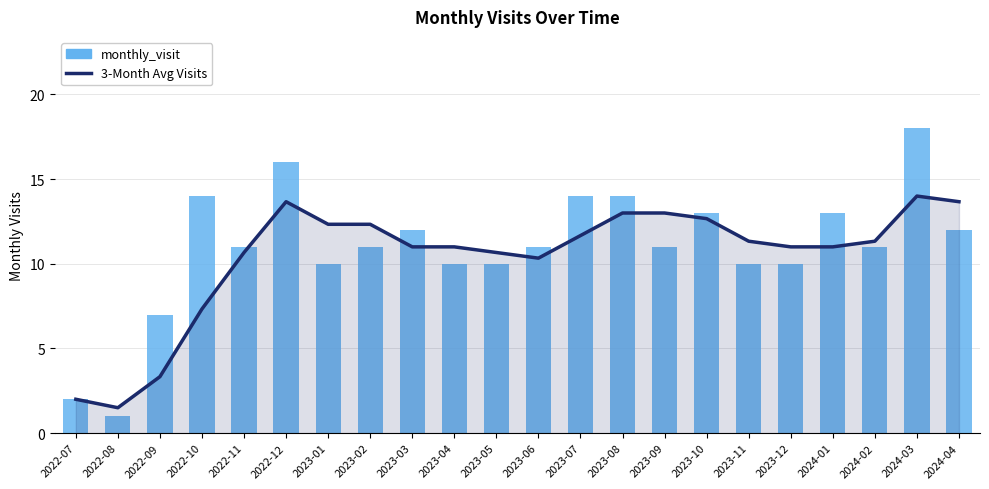

Reading right to left, extract all data points from this chart.

3-Month Avg Visits: 2024-04=13.7	2024-03=14.0	2024-02=11.3	2024-01=11.0	2023-12=11.0	2023-11=11.3	2023-10=12.7	2023-09=13.0	2023-08=13.0	2023-07=11.7	2023-06=10.3	2023-05=10.7	2023-04=11.0	2023-03=11.0	2023-02=12.3	2023-01=12.3	2022-12=13.7	2022-11=10.7	2022-10=7.3	2022-09=3.3	2022-08=1.5	2022-07=2.0
monthly_visit: 2024-04=12.0	2024-03=18.0	2024-02=11.0	2024-01=13.0	2023-12=10.0	2023-11=10.0	2023-10=13.0	2023-09=11.0	2023-08=14.0	2023-07=14.0	2023-06=11.0	2023-05=10.0	2023-04=10.0	2023-03=12.0	2023-02=11.0	2023-01=10.0	2022-12=16.0	2022-11=11.0	2022-10=14.0	2022-09=7.0	2022-08=1.0	2022-07=2.0